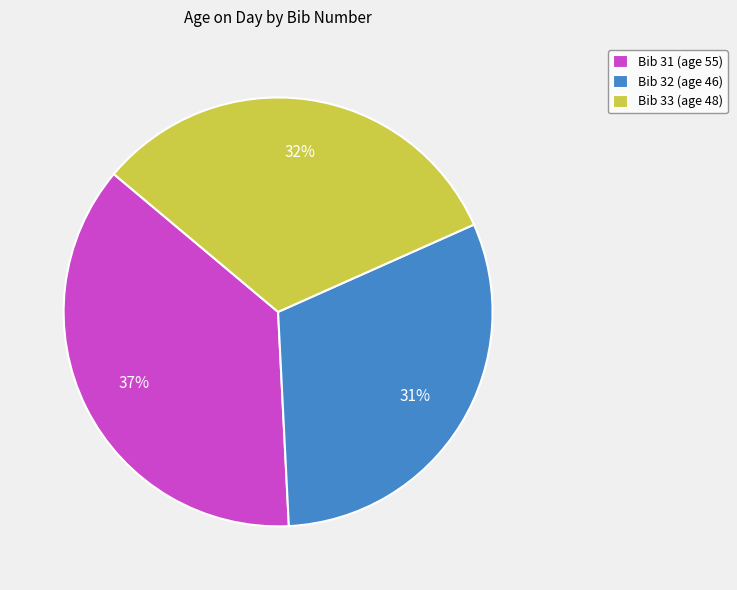

Approximately how many times larger is the value at Bib 31 (age 55) compared to Bib 32 (age 46)?

1.2